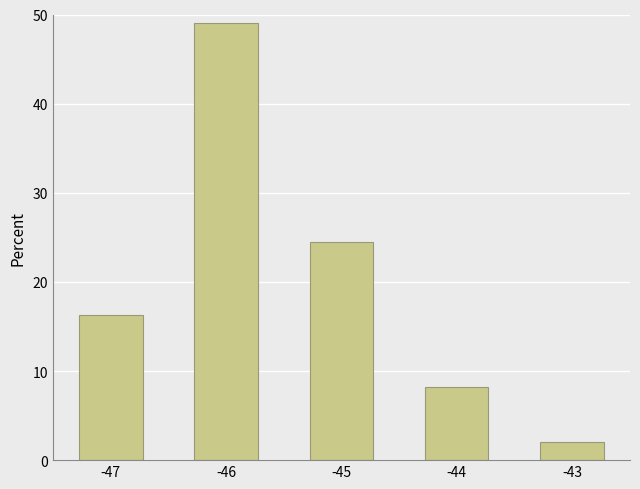

The chart shows a value of 2.0 at -43. True or false?

True